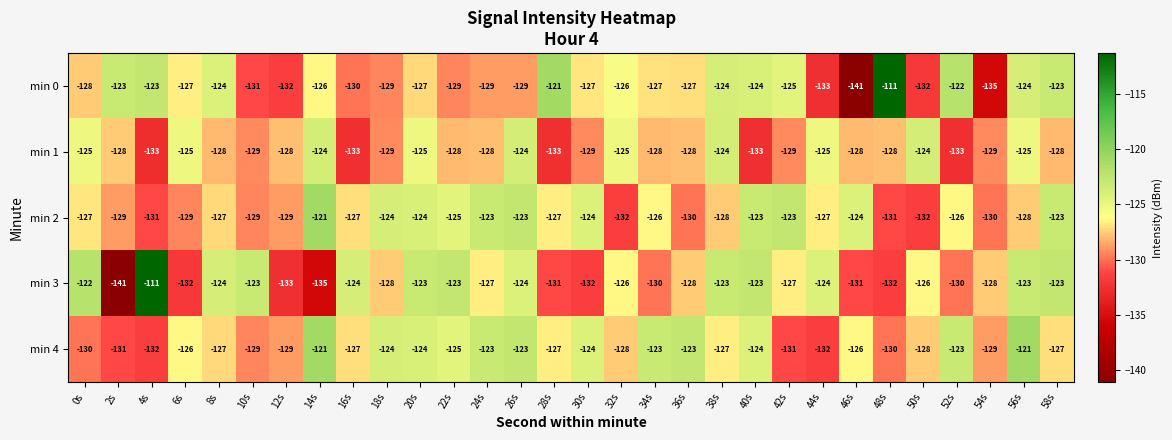

What is the difference between the min 4 values at 42s and 36s?

8